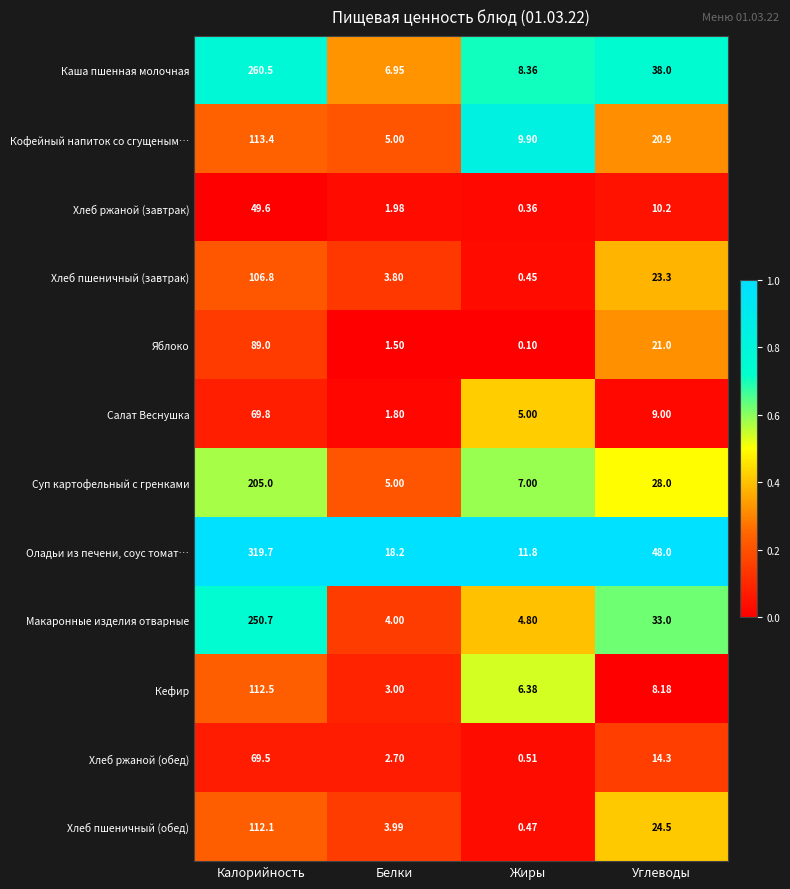

What is the greatest value displayed?

319.7